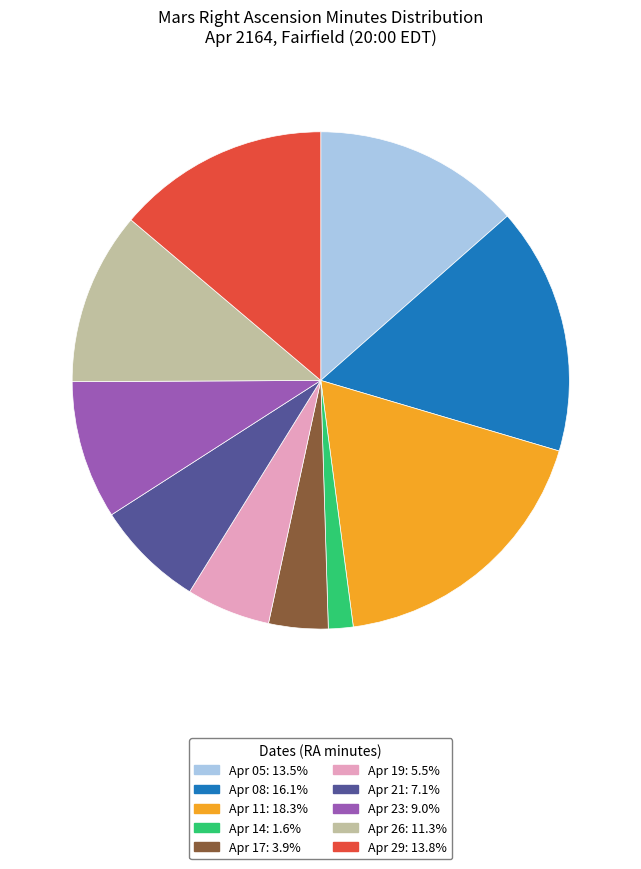

Combined, do Apr 26 and Apr 19 account for over 50%?

No